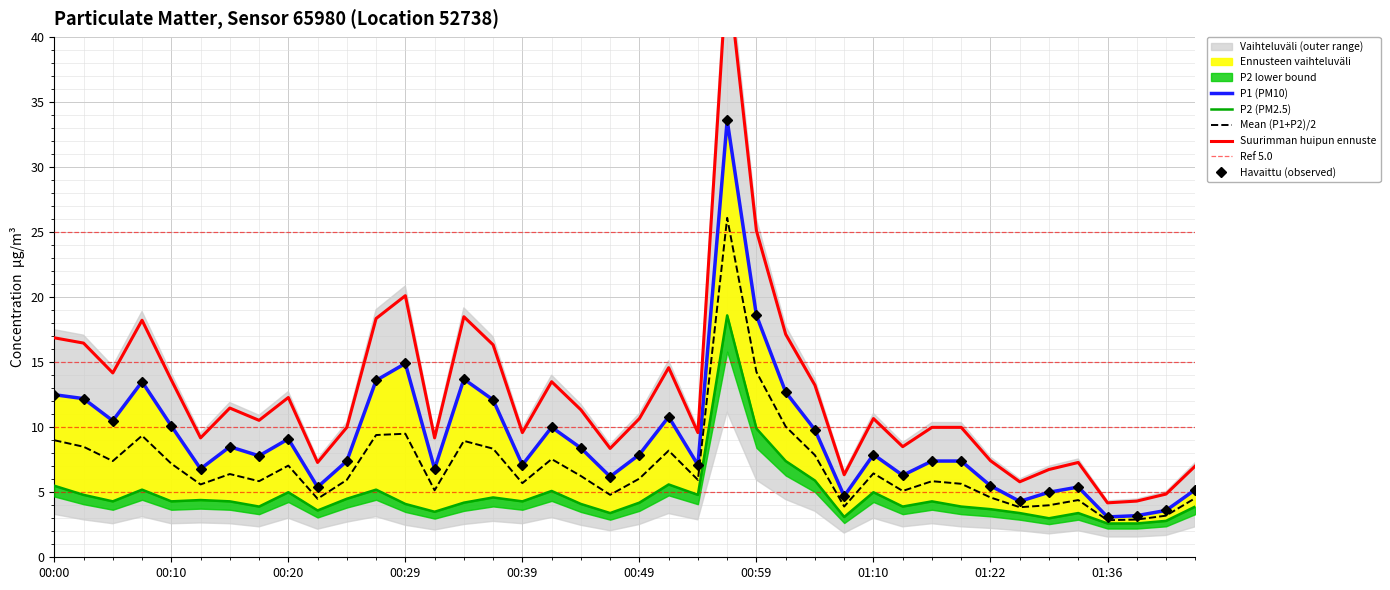

What position from the left is 01:10?

29